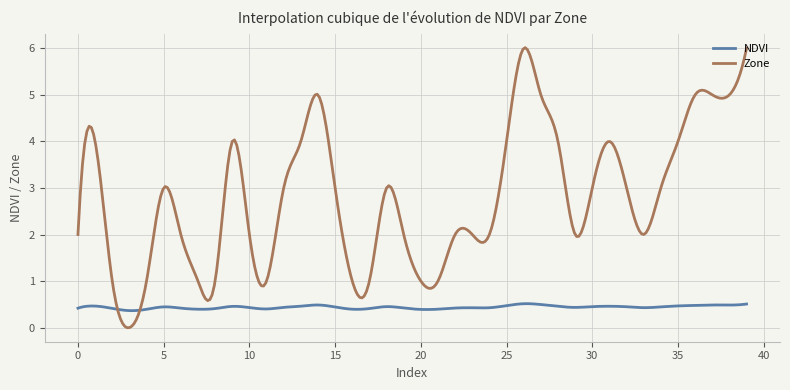

What is the difference between the maximum and minimum values in the Zone series?

6.0